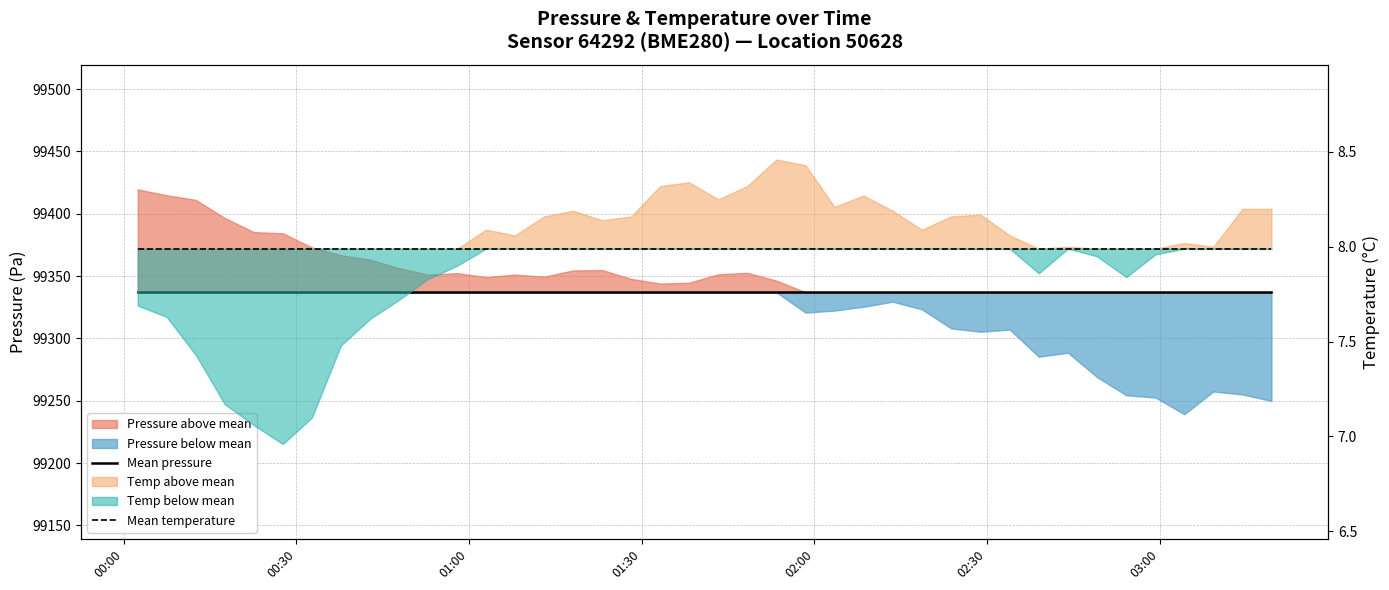

Is the value of Mean pressure at 02:00 greater than the value of Mean temperature at 29?

Yes